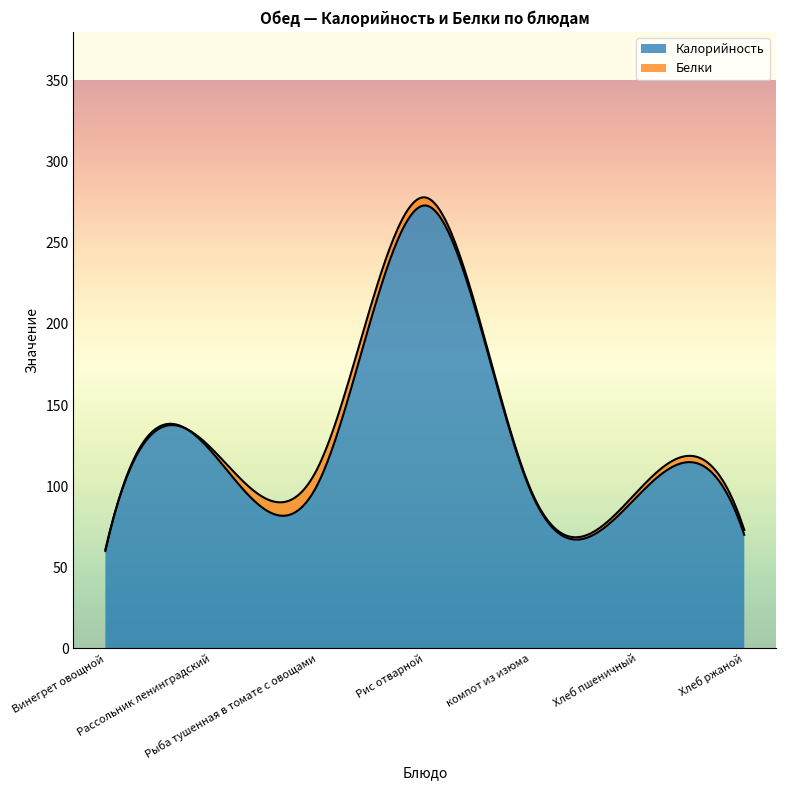

Which series has the largest total across all categories?

Калорийность